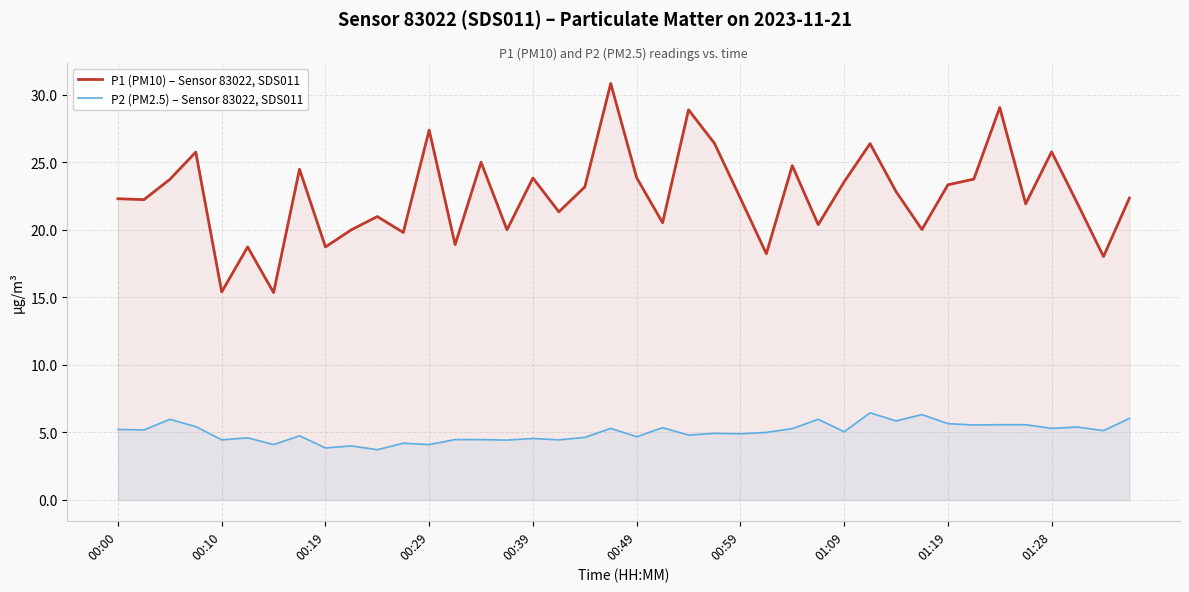

True or false: P2 (PM2.5) – Sensor 83022, SDS011 and P1 (PM10) – Sensor 83022, SDS011 cross at least once.

False